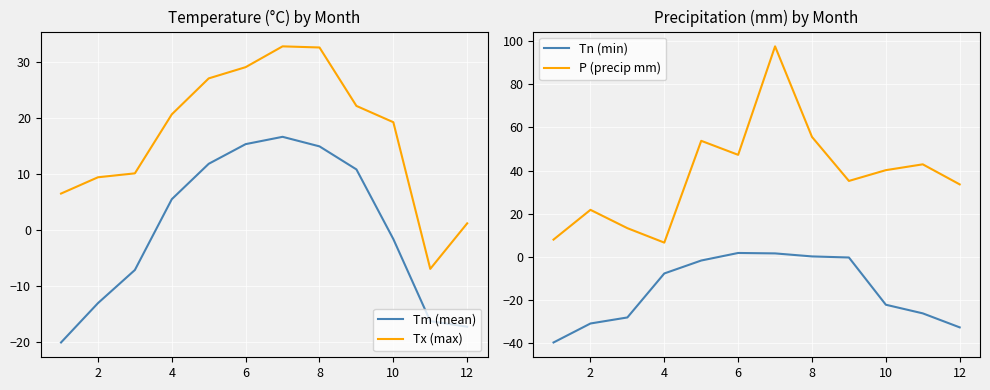

Which series has the widest spread of values?

P (precip mm)